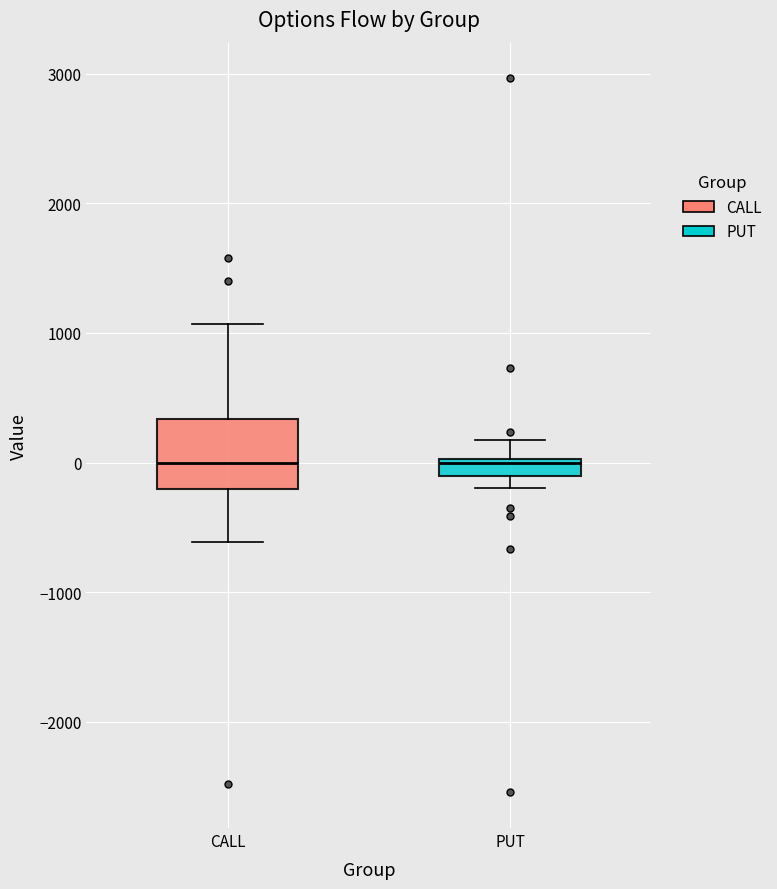

Which box is the tallest, from its lower edge to its upper edge?

CALL